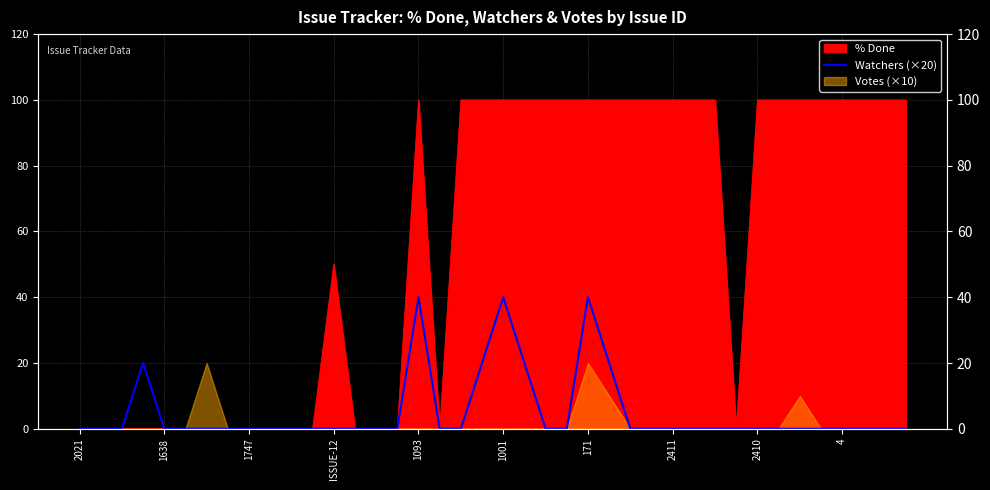

Is it true that the value at 19 is 20?

True